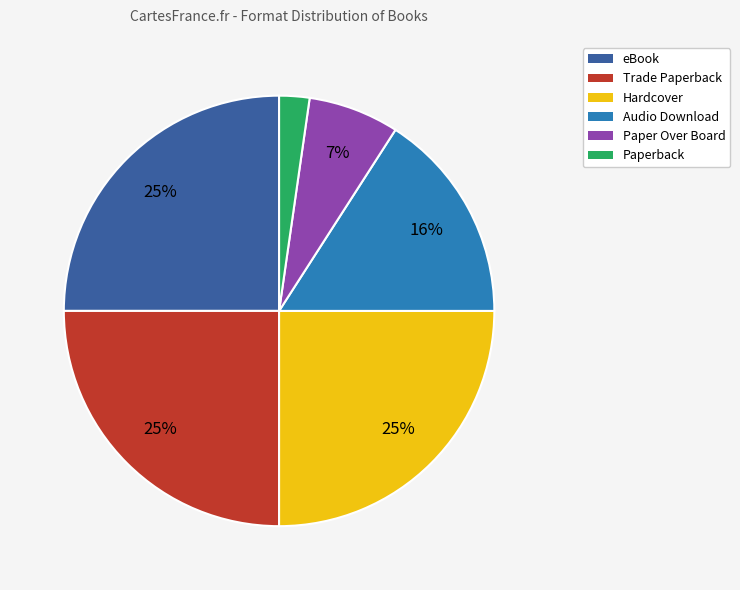

To the nearest percent, what portion does Paperback represent?

2%